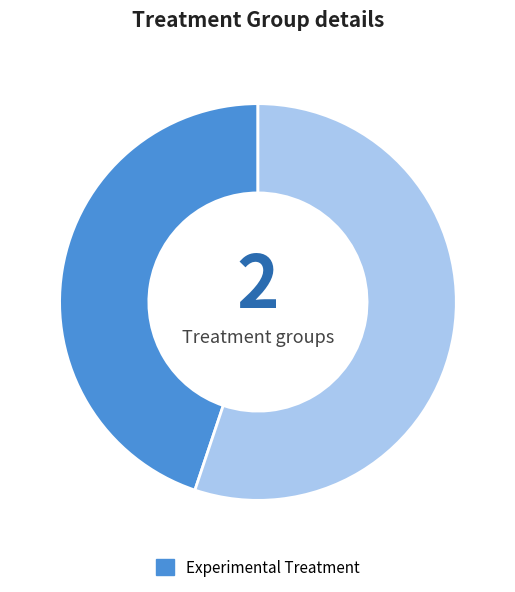

Is there a majority slice in this chart?

Yes